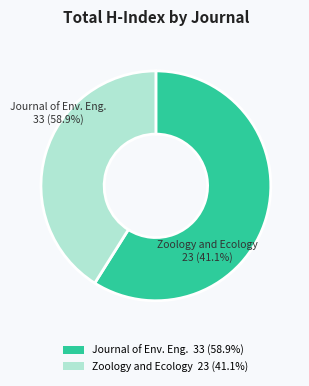

Is there any slice that represents more than half of the pie?

Yes